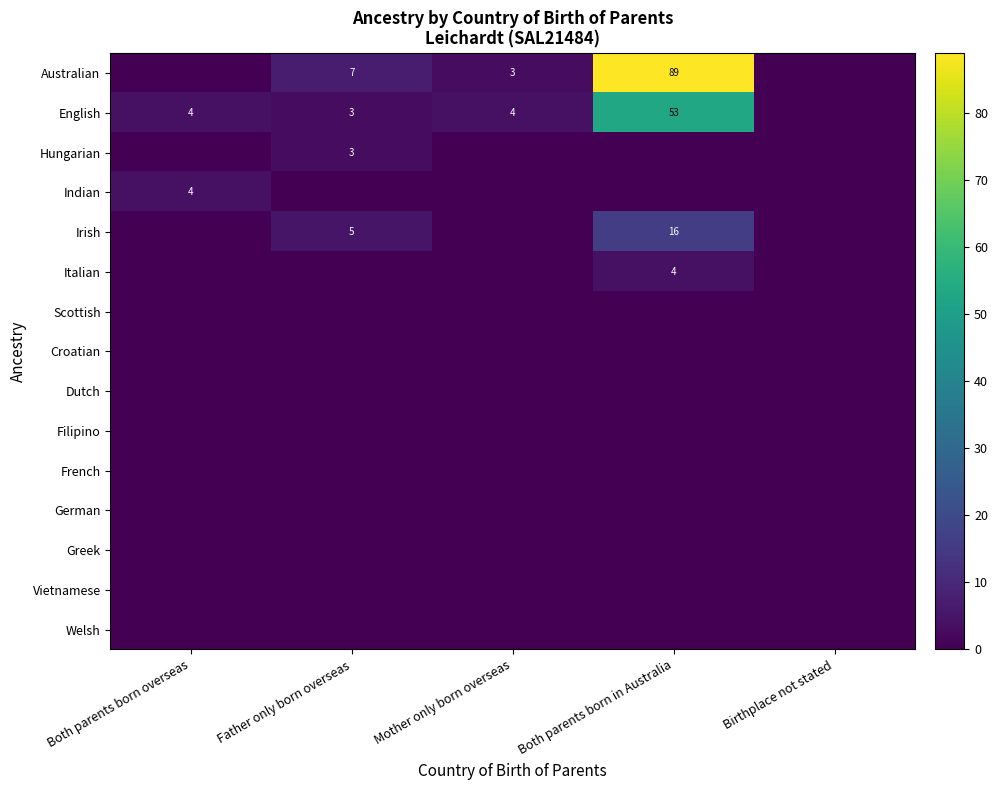

The Irish series shows 6 at Both parents born in Australia. True or false?

False